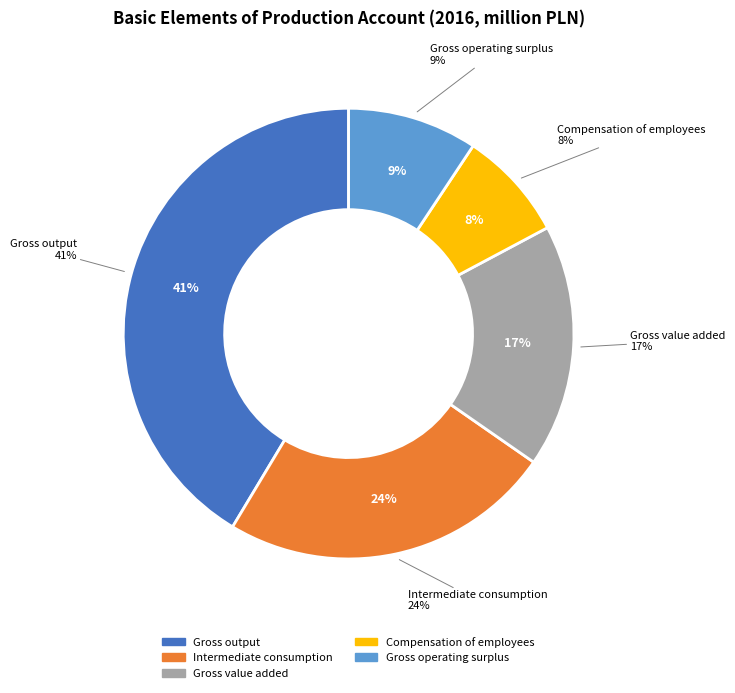

What is the smallest slice in the pie chart?

Compensation of employees